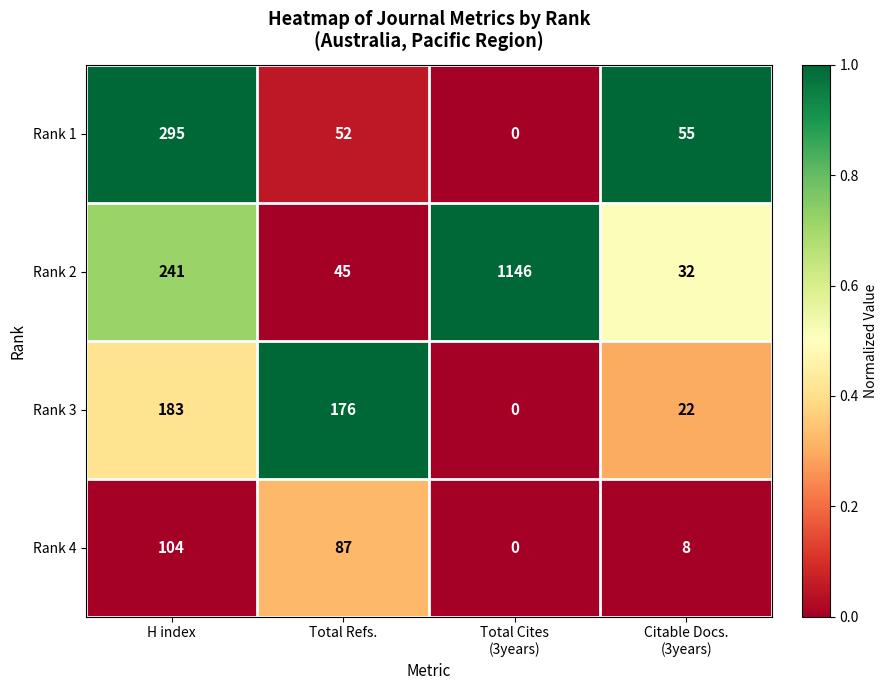

How many data points does each series have?

4